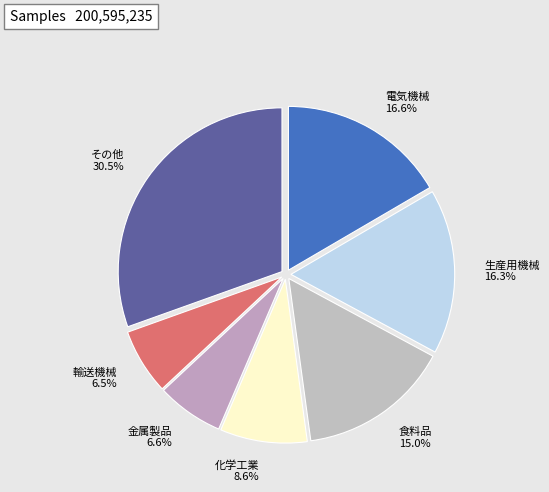

Which has a higher value, 輸送機械 6.5% or その他 30.5%?

その他 30.5%